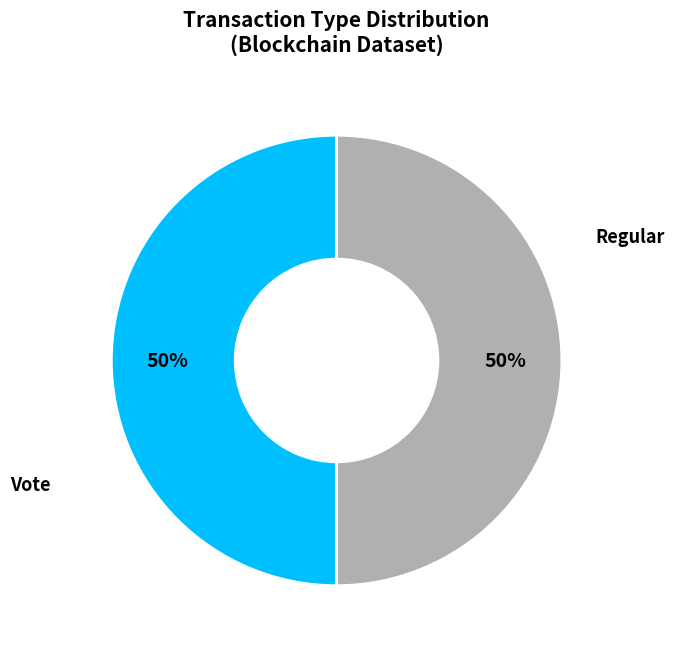

To the nearest percent, what is the average slice percentage?

50%